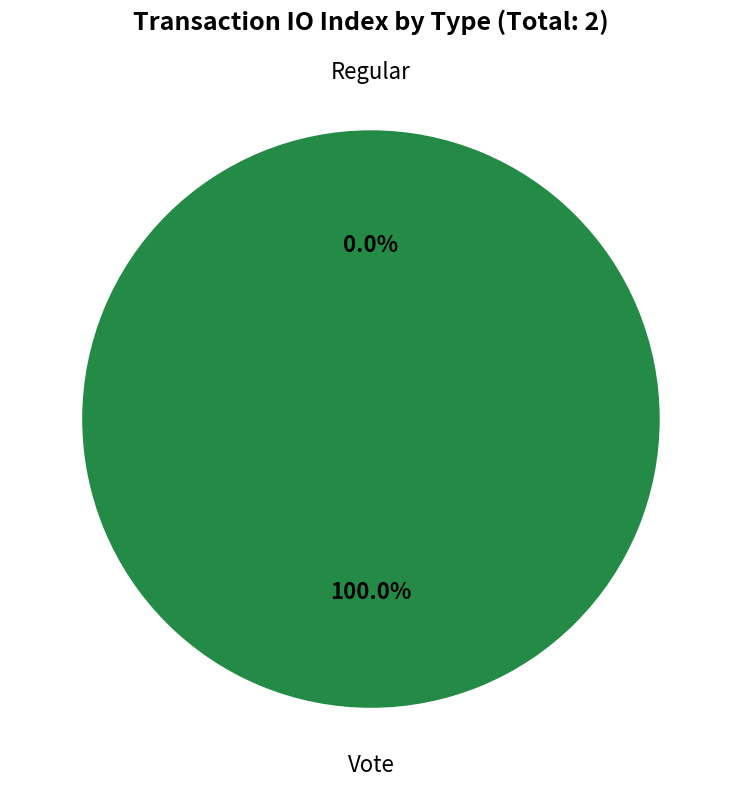

To the nearest percent, what portion does Vote represent?

100%